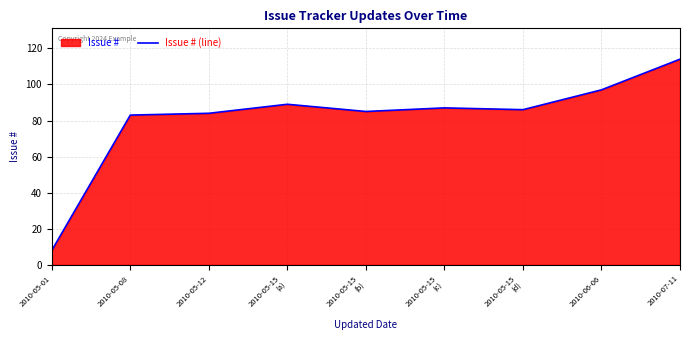

What is the label of the 5th point from the right?

2010-05-15
(b)